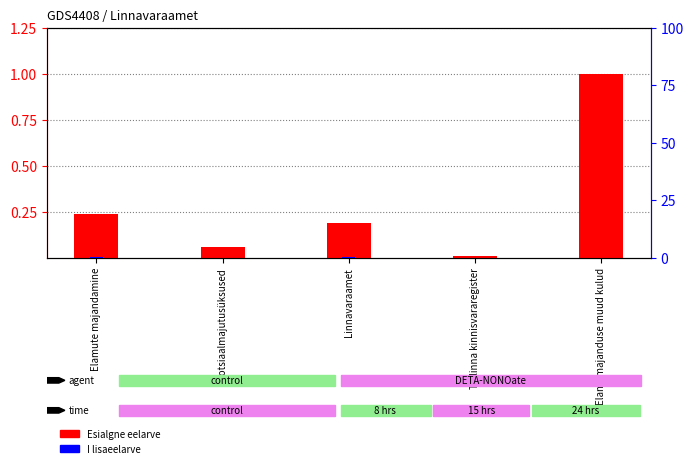

Which series changed the most between Sotsiaalmajutusüksused and Tallinna kinnisvararegister?

Esialgne eelarve